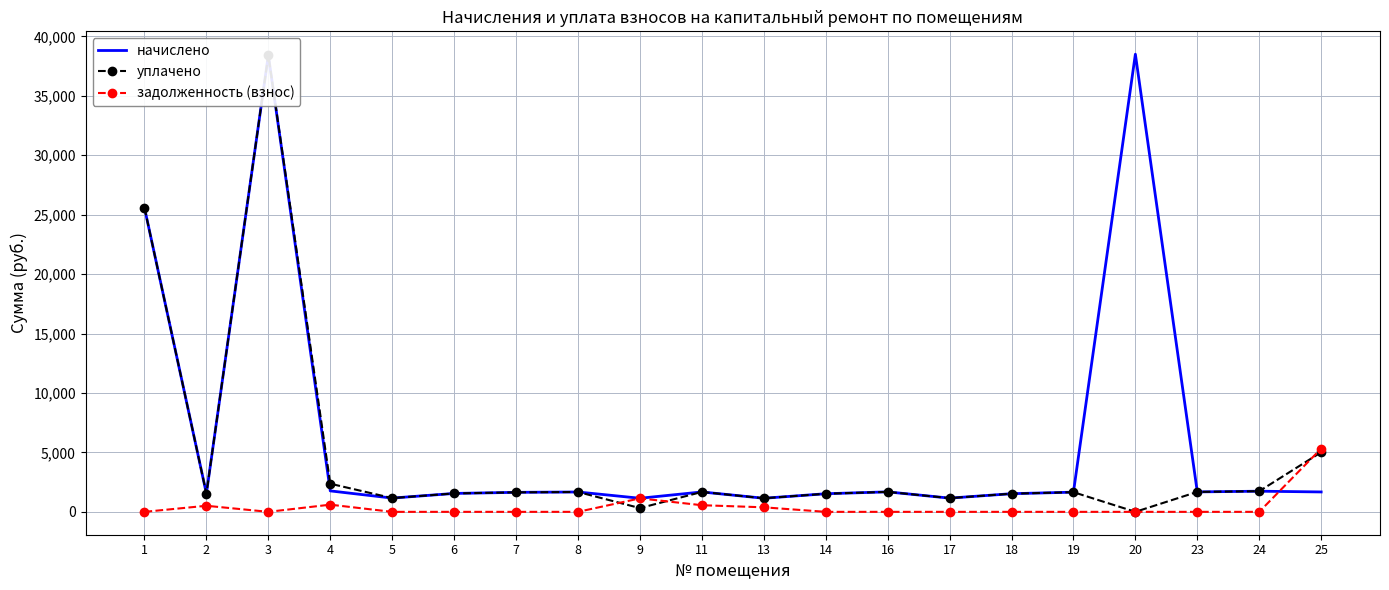

How many times do задолженность (взнос) and уплачено cross each other?

3